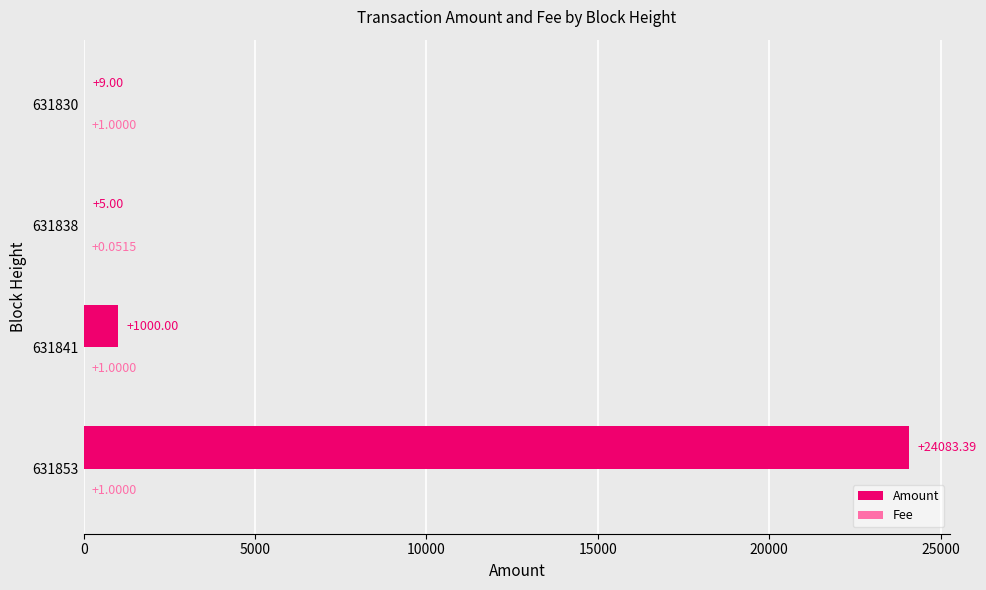

Between 631841 and 631830, which series saw the biggest shift?

Amount